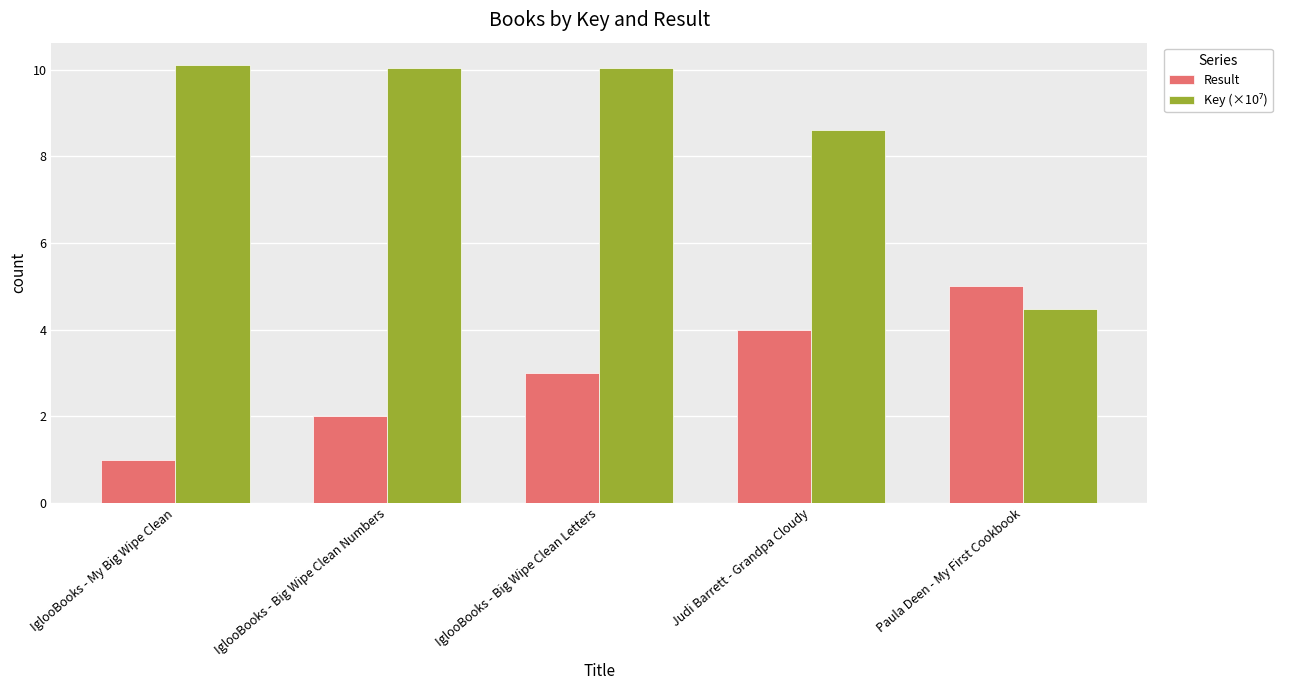

The value of Result at IglooBooks - Big Wipe Clean Letters is 3.0. True or false?

True